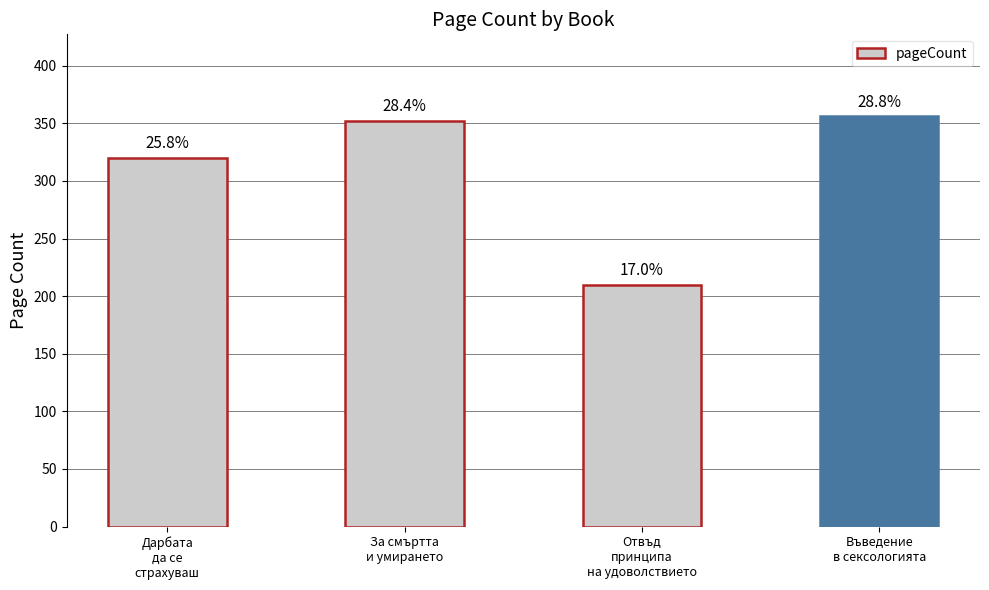

Is it true that the value at За смъртта
и умирането is 511?

False